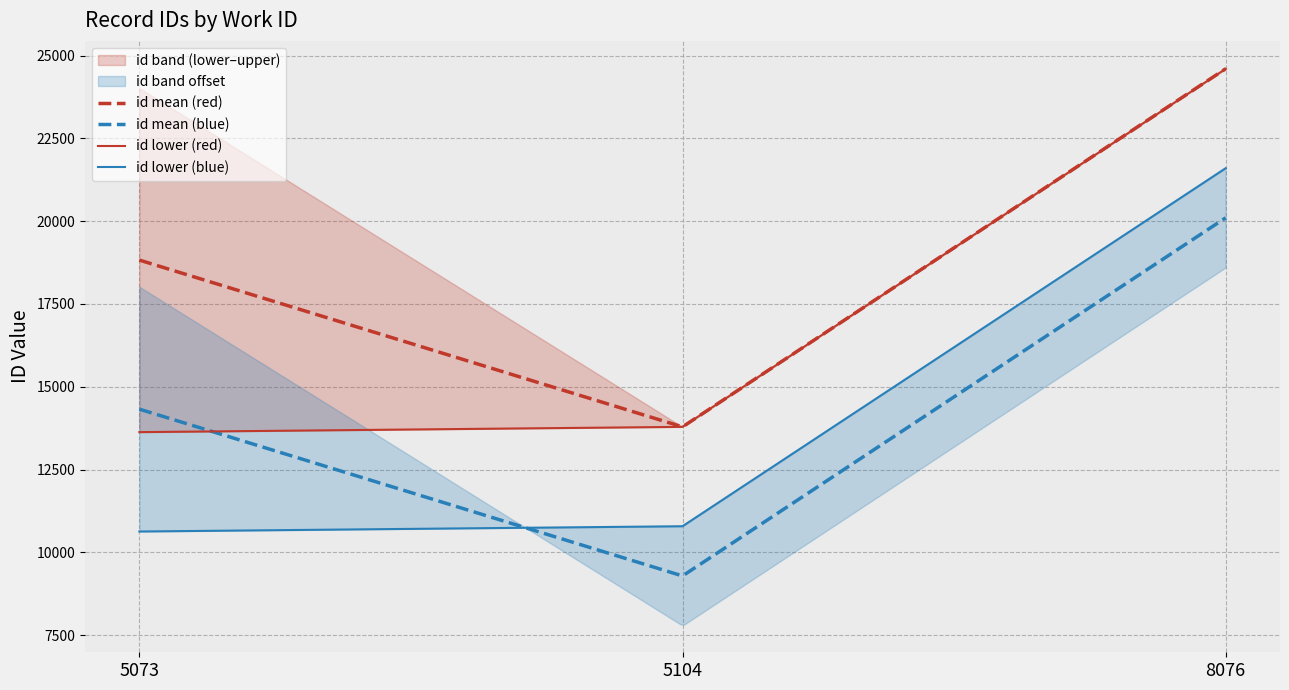

Reading left to right, what are all the values shown in this chart?

5073=13631	5104=13790	8076=24599